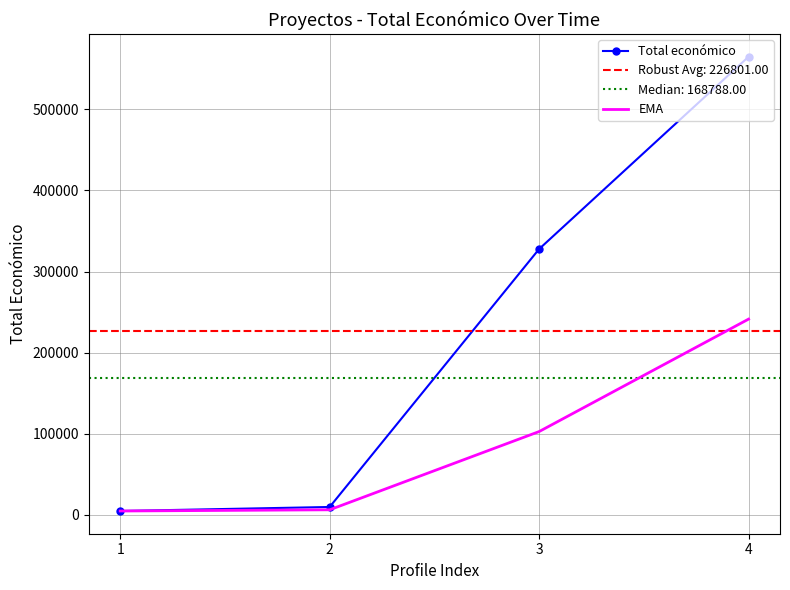

At which label does EMA reach its peak?

4